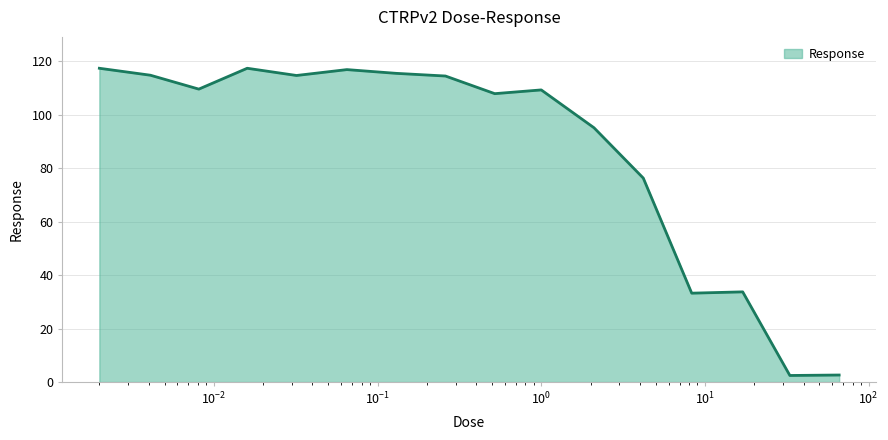

What is the smallest value displayed?

2.5